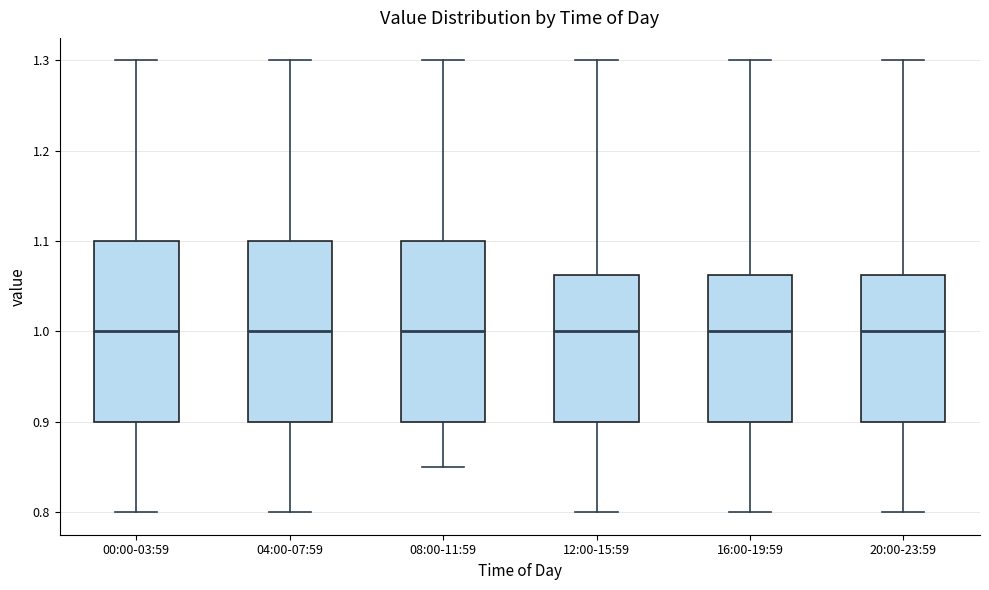

Reading left to right, read every box against the y-axis: the position of its median line, the range the box covers, and the ends of its whiskers. The values are not printed on the chart, so give them approximately, as read against the axis.

00:00-03:59: median 1.00, box 0.90 to 1.10, whiskers 0.80 to 1.30
04:00-07:59: median 1.00, box 0.90 to 1.10, whiskers 0.80 to 1.30
08:00-11:59: median 1.00, box 0.90 to 1.10, whiskers 0.85 to 1.30
12:00-15:59: median 1.00, box 0.90 to 1.06, whiskers 0.80 to 1.30
16:00-19:59: median 1.00, box 0.90 to 1.06, whiskers 0.80 to 1.30
20:00-23:59: median 1.00, box 0.90 to 1.06, whiskers 0.80 to 1.30